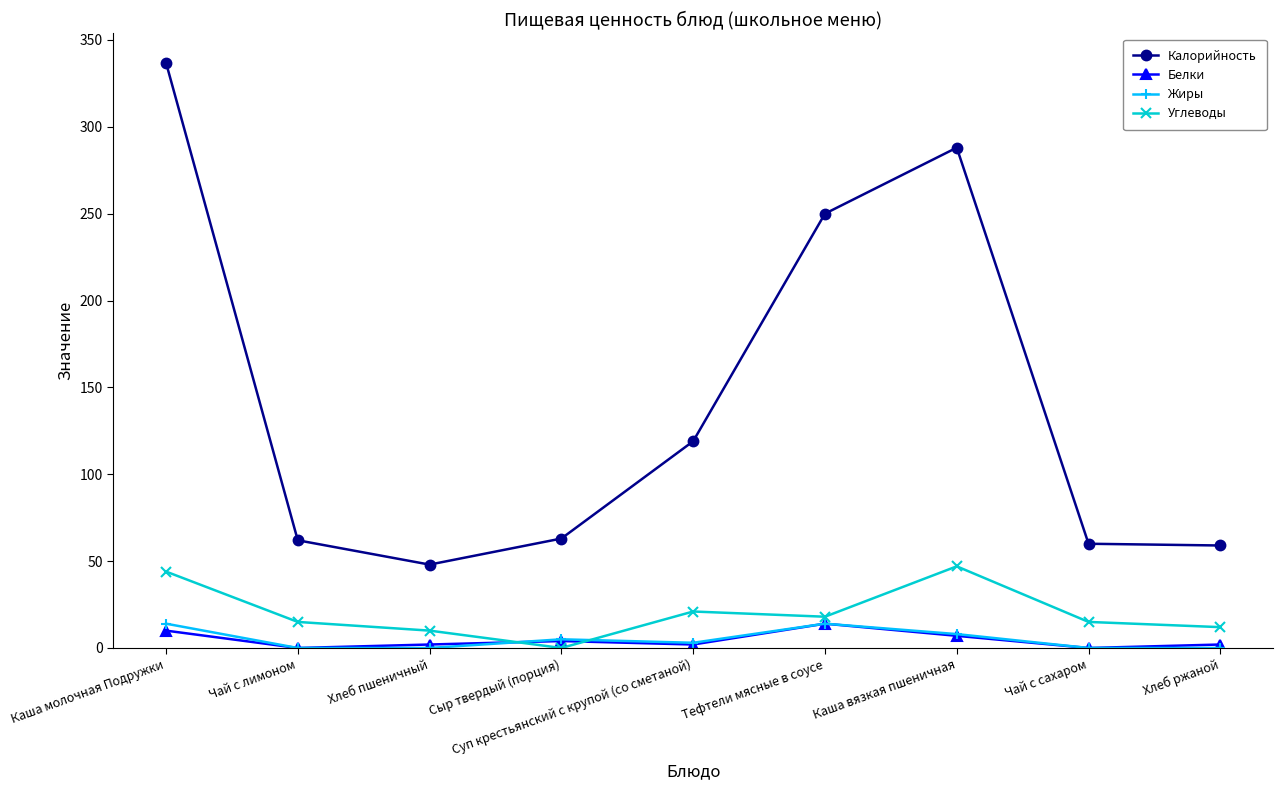

The Белки series shows 2 at Суп крестьянский с крупой (со сметаной). True or false?

True